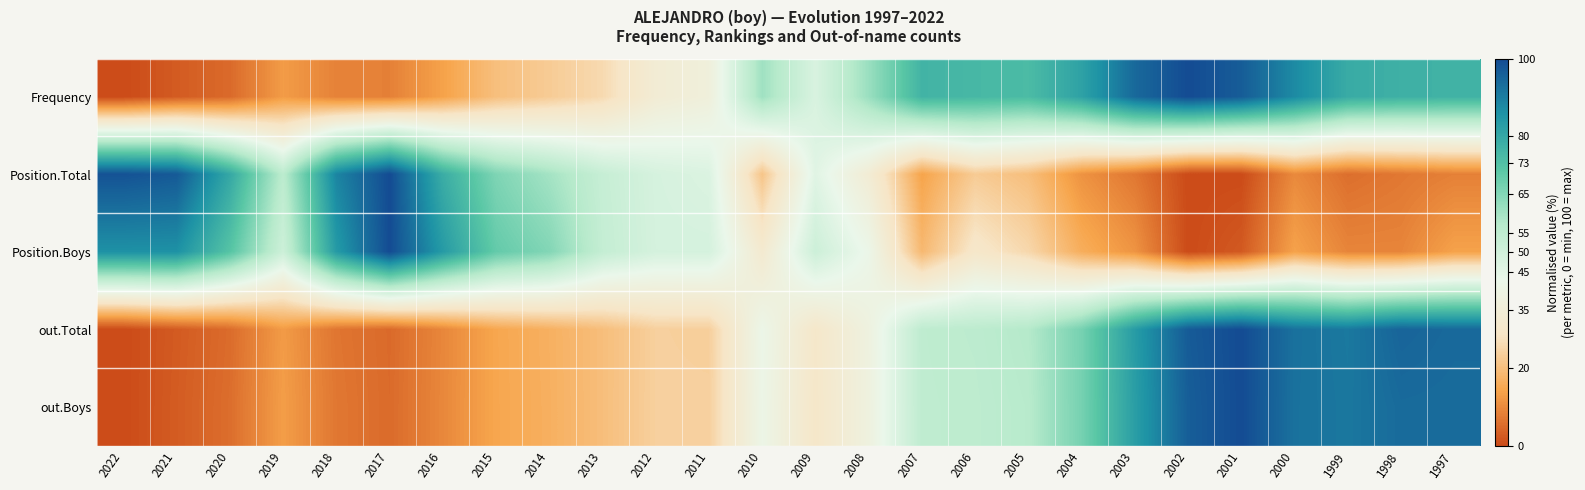

Reading left to right, list all the values displayed in this chart.

Frequency: 2022=0.0	2021=2.6	2020=5.0	2019=12.9	2018=8.8	2017=8.6	2016=13.9	2015=20.1	2014=22.9	2013=26.1	2012=34.3	2011=36.9	2010=60.8	2009=47.8	2008=61.6	2007=76.7	2006=75.5	2005=74.5	2004=81.7	2003=94.0	2002=100.0	2001=96.6	2000=87.5	1999=79.1	1998=77.7	1997=77.1
Position.Total: 2022=98.6	2021=97.1	2020=80.0	2019=55.7	2018=88.6	2017=100.0	2016=78.6	2015=65.7	2014=60.0	2013=52.9	2012=48.6	2011=47.1	2010=21.4	2009=45.7	2008=34.3	2007=14.3	2006=22.9	2005=20.0	2004=11.4	2003=7.1	2002=0.0	2001=0.0	2000=10.0	1999=5.7	1998=7.1	1997=8.6
Position.Boys: 2022=86.0	2021=86.0	2020=72.1	2019=51.2	2018=83.7	2017=100.0	2016=83.7	2015=69.8	2014=65.1	2013=53.5	2012=48.8	2011=48.8	2010=32.6	2009=51.2	2008=41.9	2007=18.6	2006=30.2	2005=25.6	2004=16.3	2003=11.6	2002=0.0	2001=2.3	2000=14.0	1999=9.3	1998=9.3	1997=14.0
out.Total: 2022=0.0	2021=2.5	2020=5.2	2019=12.8	2018=6.8	2017=5.0	2016=9.5	2015=14.8	2014=16.8	2013=19.9	2012=23.9	2011=23.7	2010=41.7	2009=30.3	2008=38.5	2007=55.0	2006=55.6	2005=57.4	2004=66.9	2003=83.3	2002=96.8	2001=100.0	2000=92.4	1999=90.9	1998=94.9	1997=93.9
out.Boys: 2022=0.0	2021=2.7	2020=5.6	2019=13.2	2018=7.1	2017=5.1	2016=9.7	2015=14.7	2014=16.7	2013=19.9	2012=23.9	2011=23.9	2010=41.2	2009=29.9	2008=38.3	2007=55.0	2006=55.3	2005=56.7	2004=67.0	2003=82.7	2002=96.3	2001=100.0	2000=92.3	1999=91.2	1998=93.6	1997=93.5